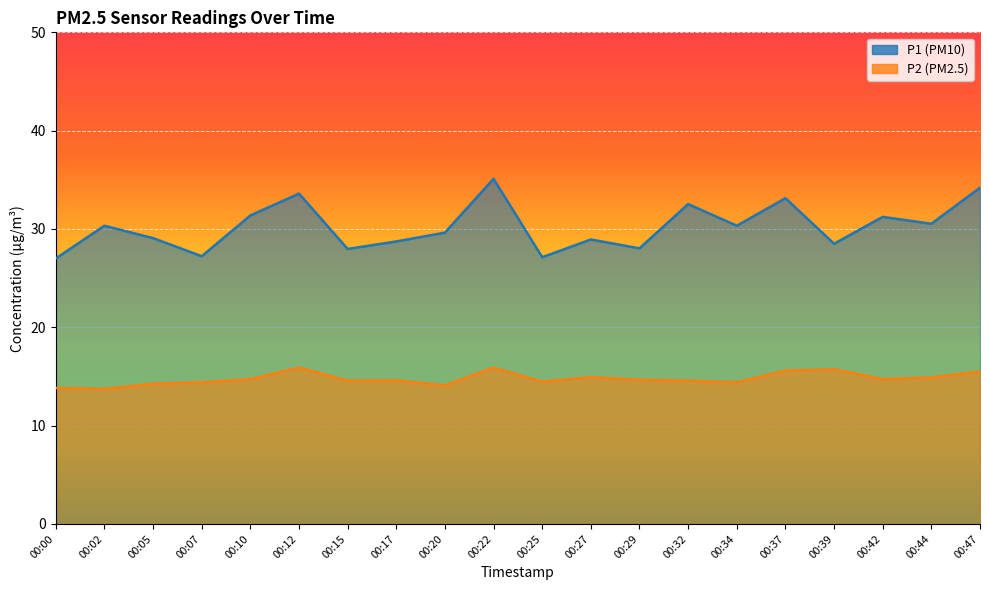

What is the difference between the second highest and second lowest values in the P1 series?

7.1